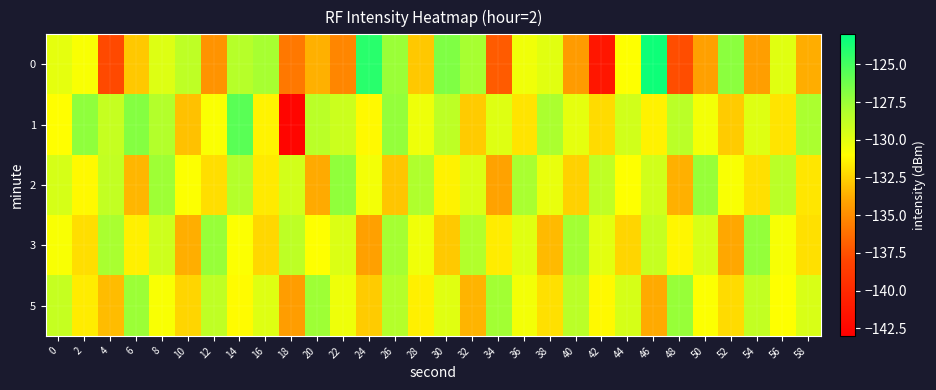

At which category is the sum across all series the highest?

26